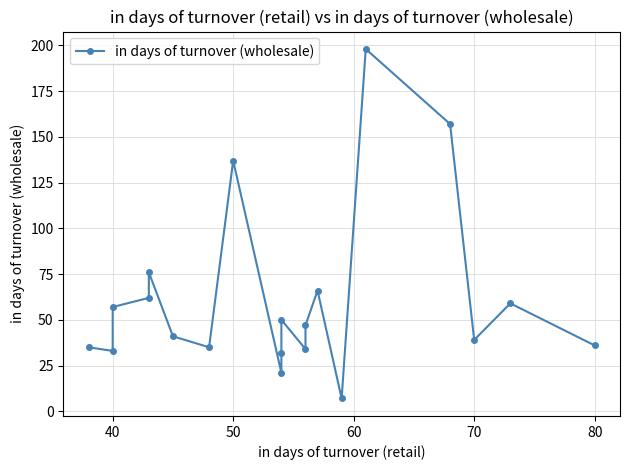

True or false: the data shows 19 at 30.

False